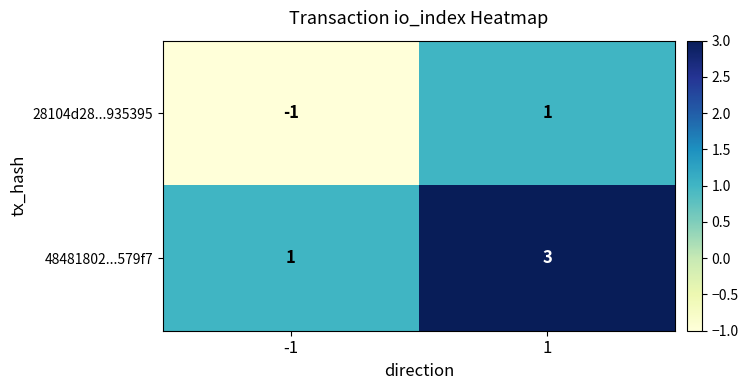

Rank the series by their maximum value, from lowest to highest.

28104d28...935395, 48481802...579f7